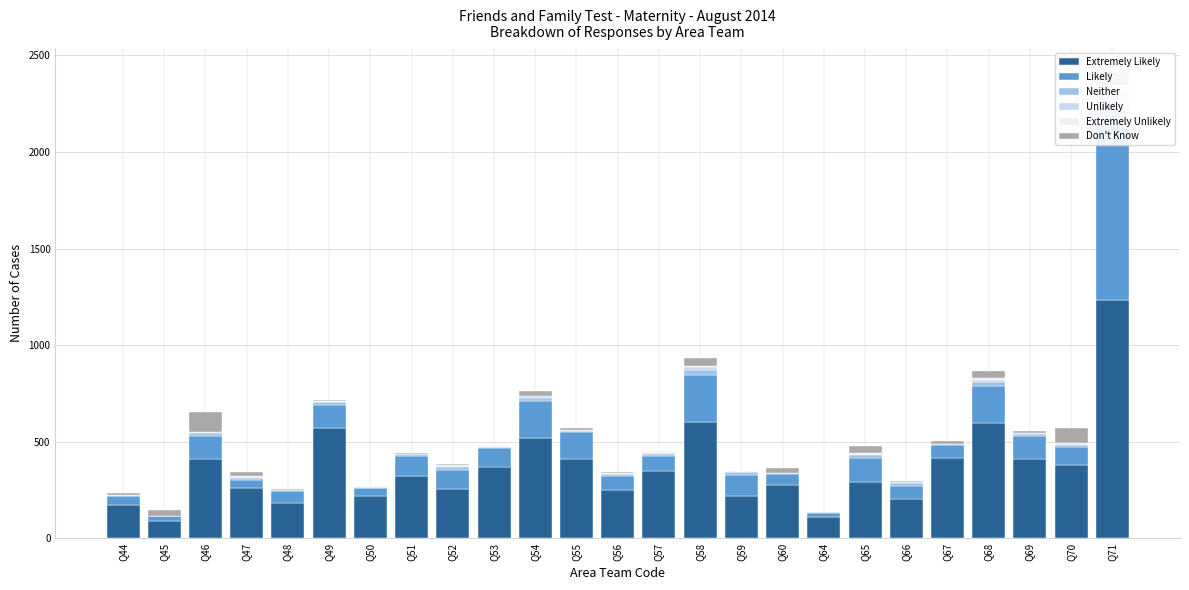

What is the total value across all series at Q58?

932